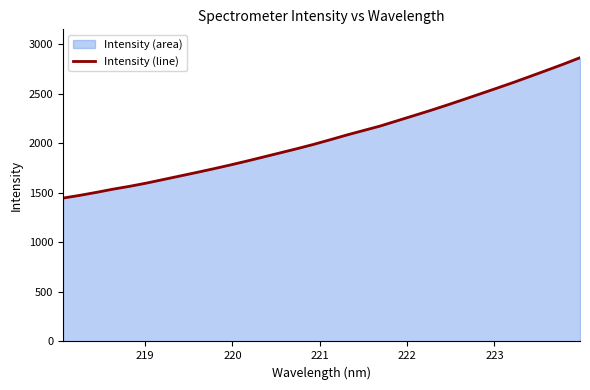

What is the smallest value displayed?

1445.6